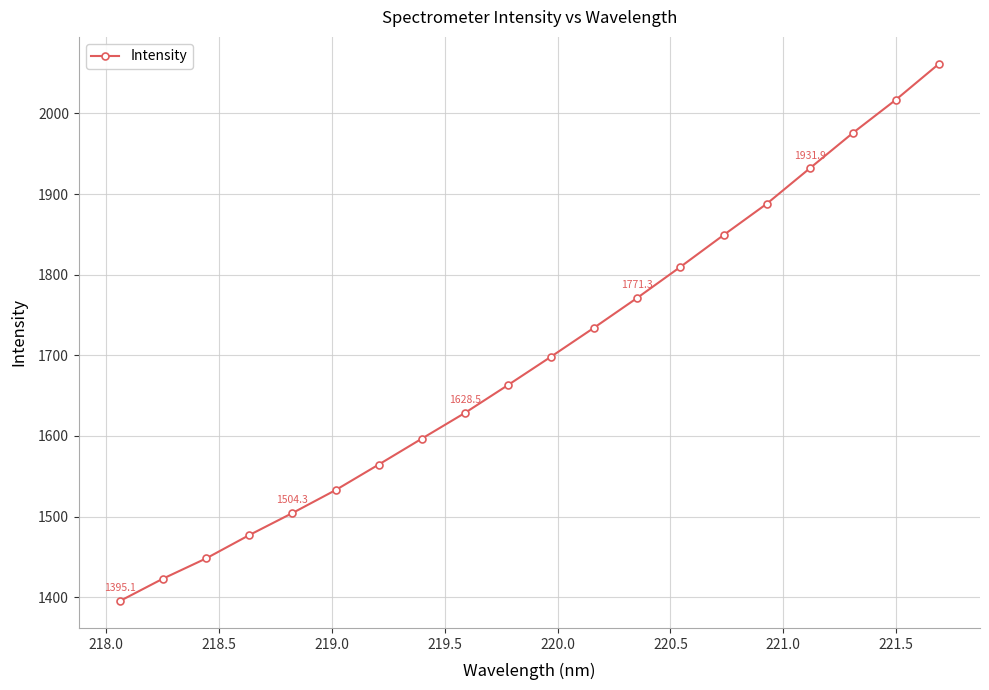

Count the number of values greater than 1698.

10